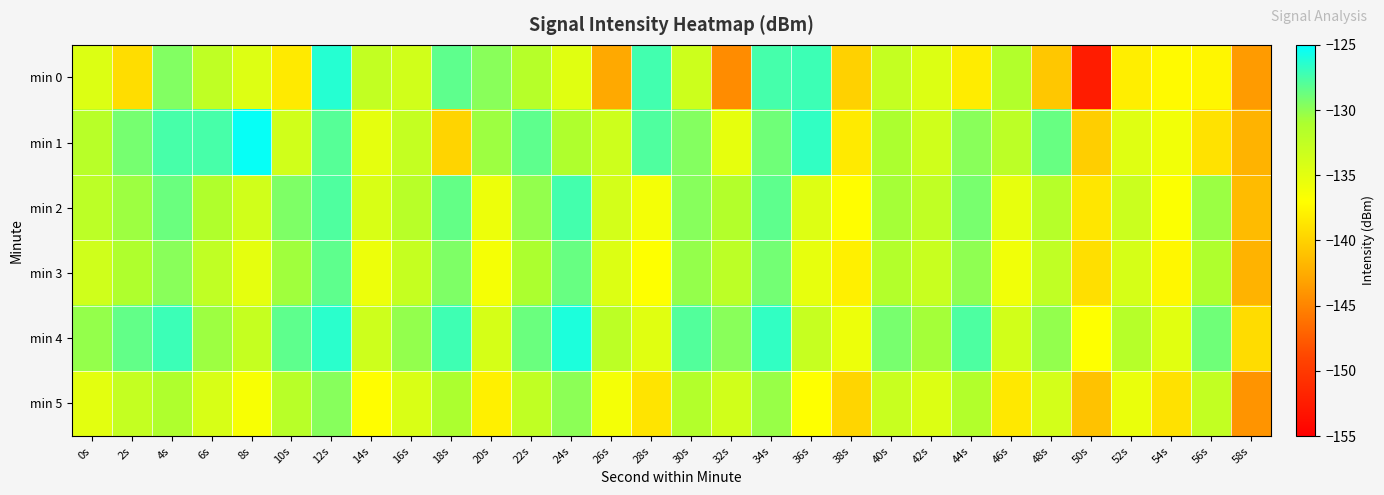

What is the spread (max minus min) of values at 58s?

4.7